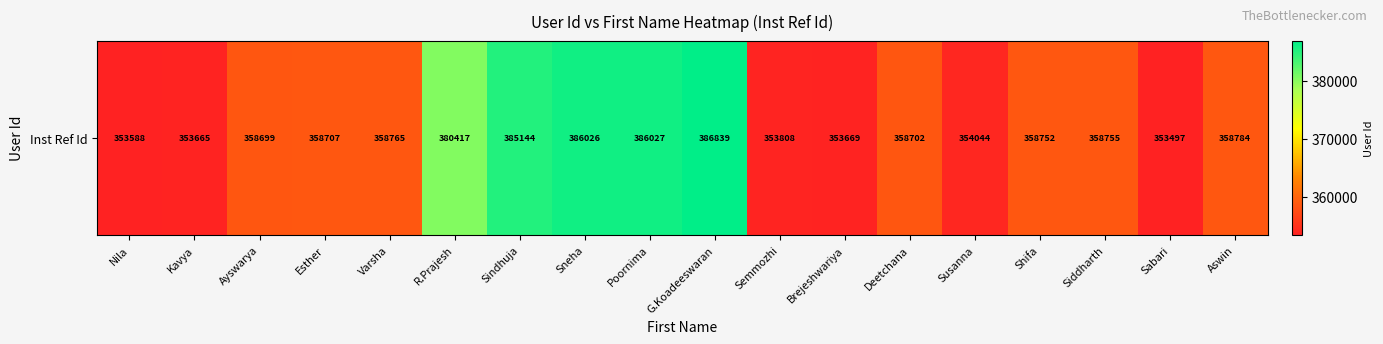

The chart shows a value of 484956 at Kavya. True or false?

False